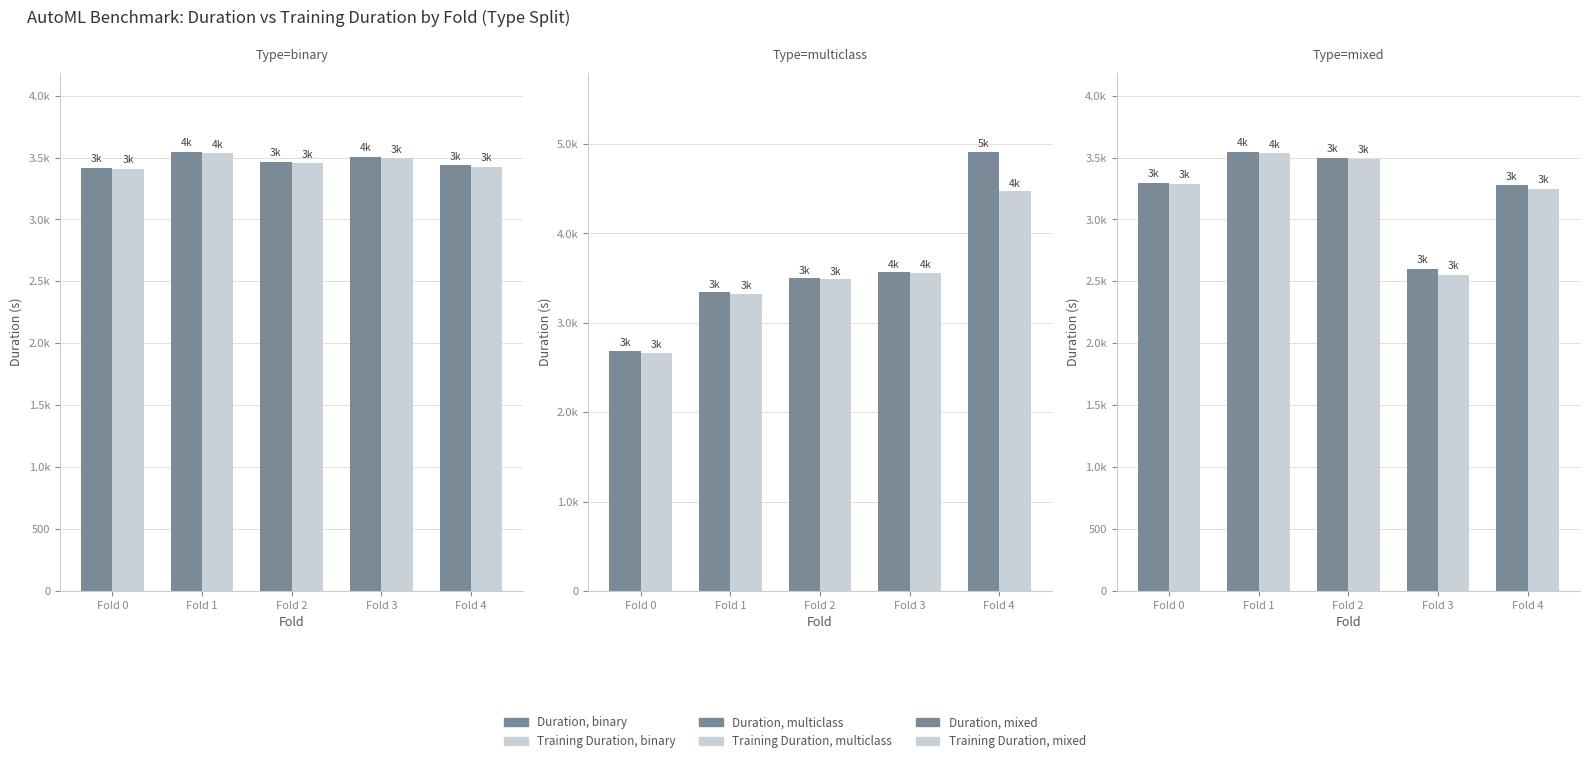

What is the value of the Duration, mixed bar at the 3rd from the left?

3499.9